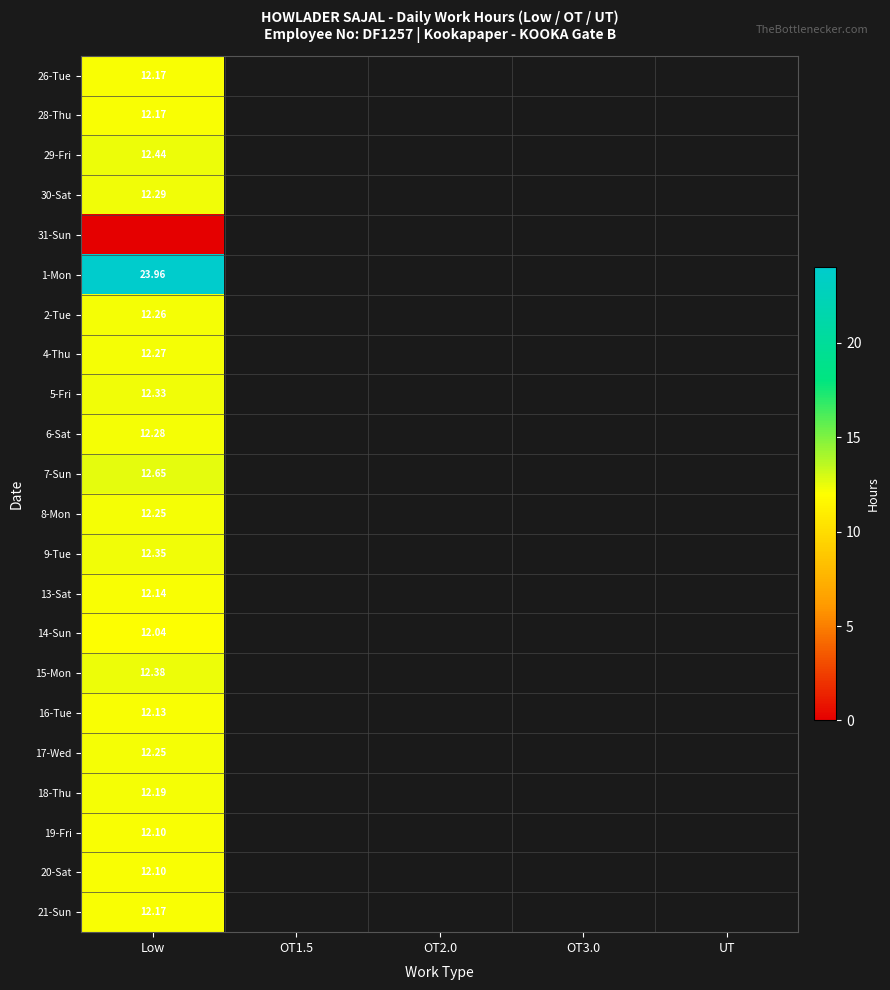

Which category has the lowest value in the 2-Tue series?

Low